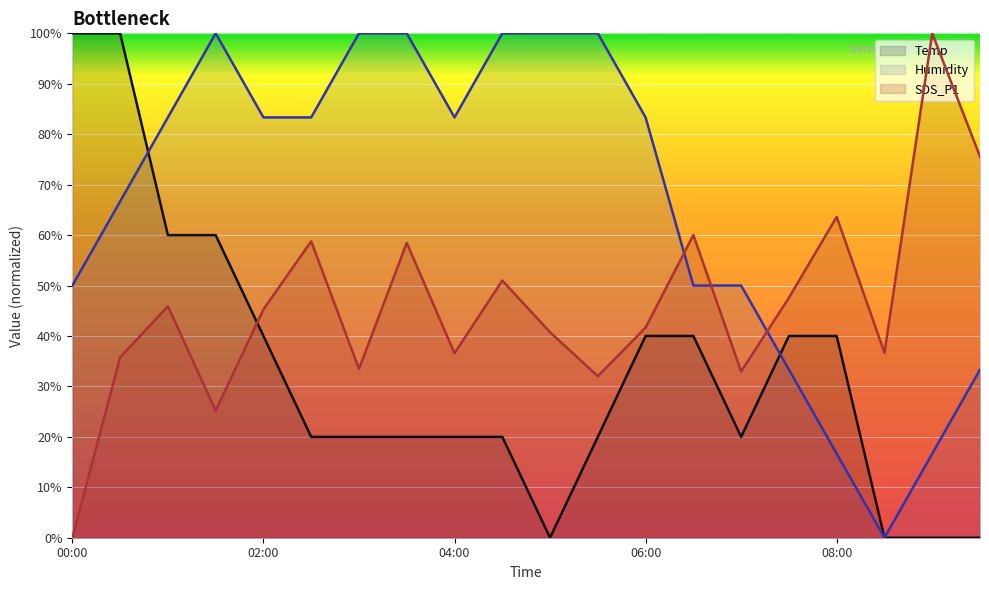

True or false: SDS_P1 has a value of 75.2 at 04:30.

False